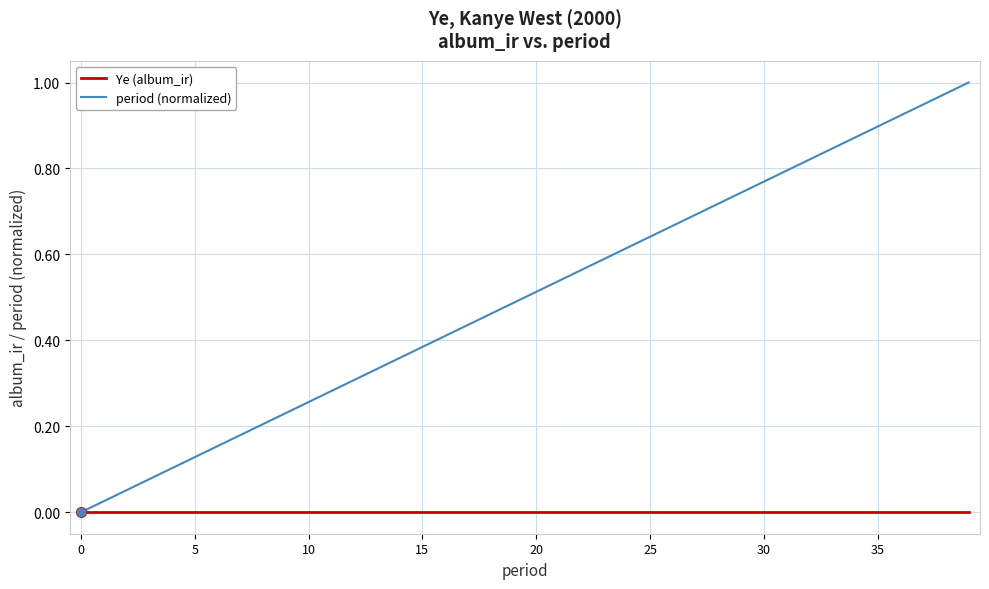

What is the sum of all period (normalized) values?

20.0